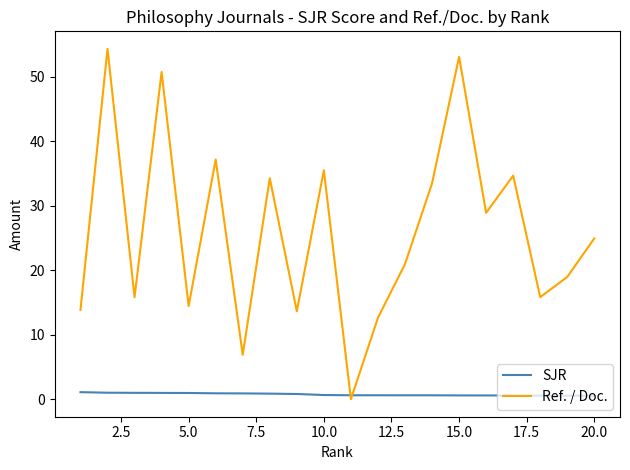

Which series has the largest range (max minus min)?

Ref. / Doc.